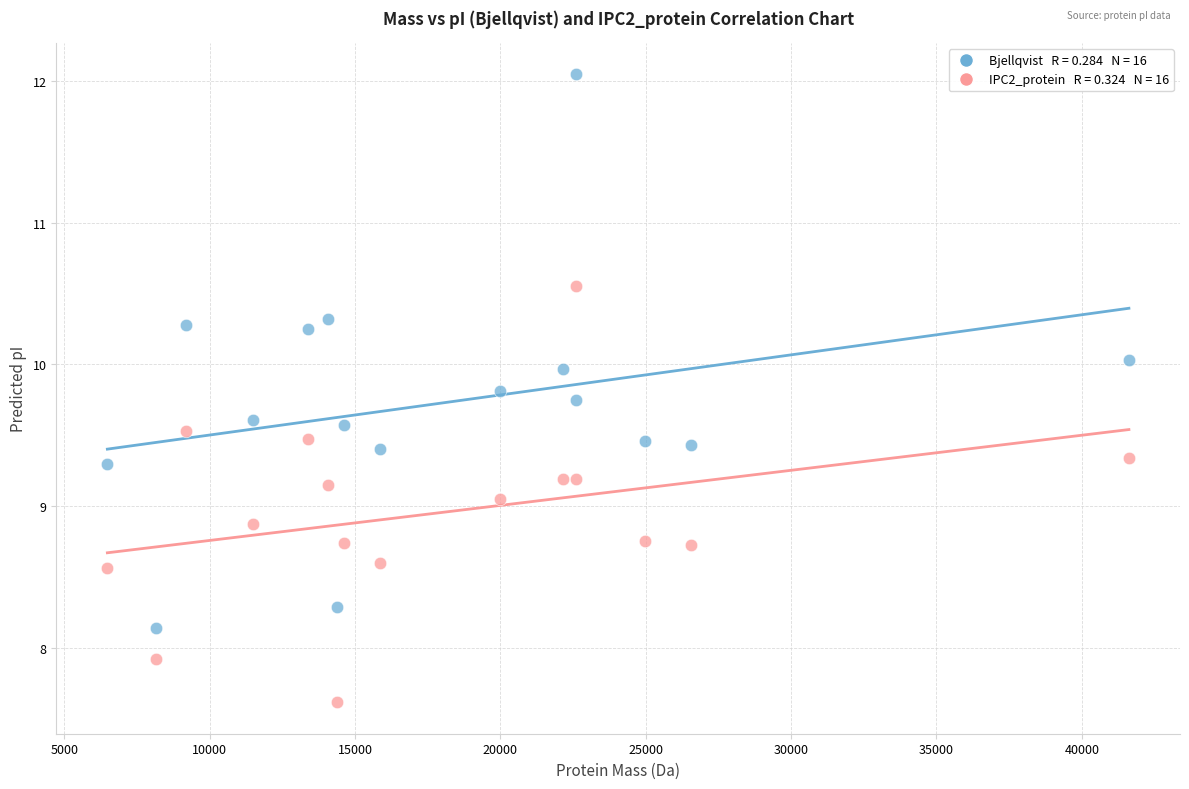

Across all data points, what is the range of Y values (max minus min)?

4.4